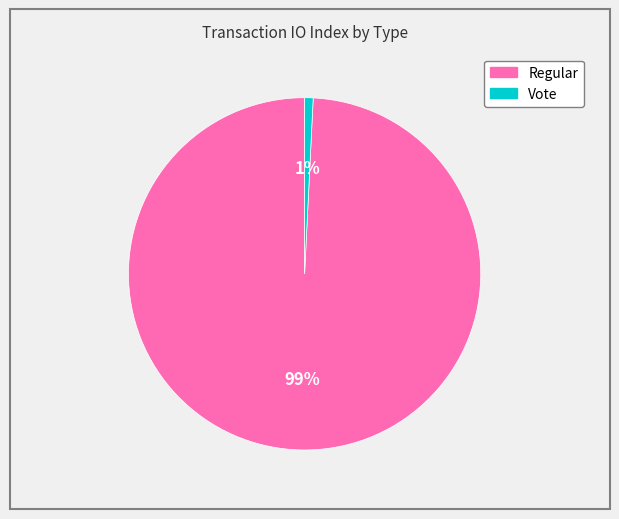

How many slices are in this pie chart?

2